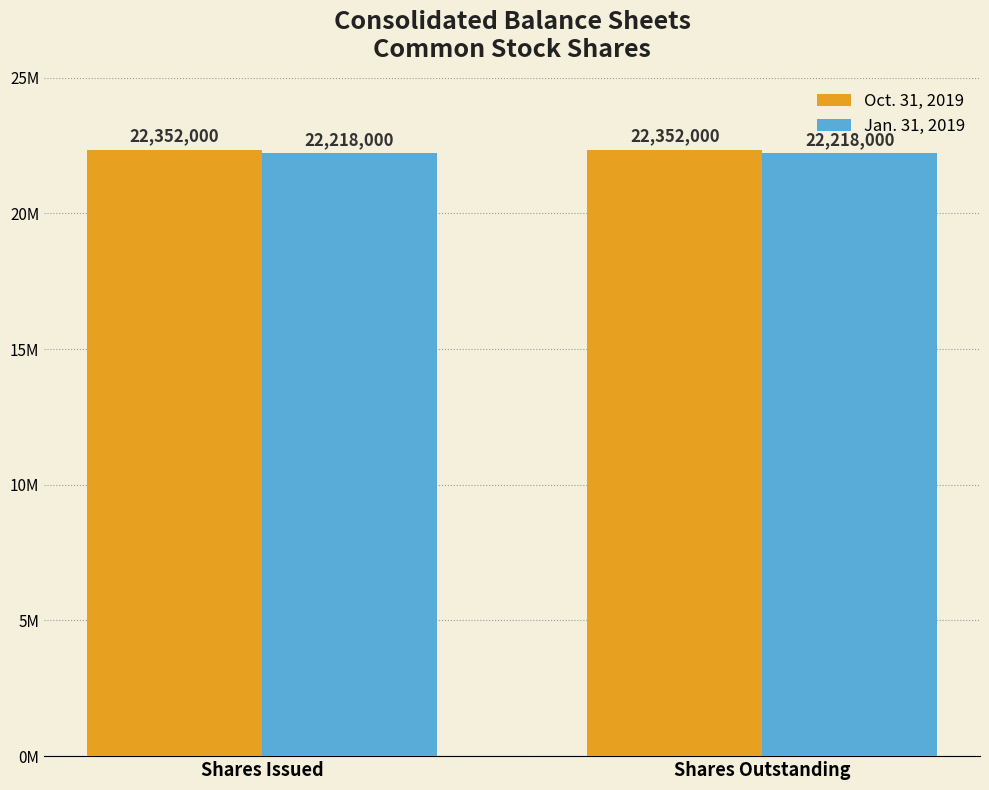

Does the chart contain stacked bars?

No